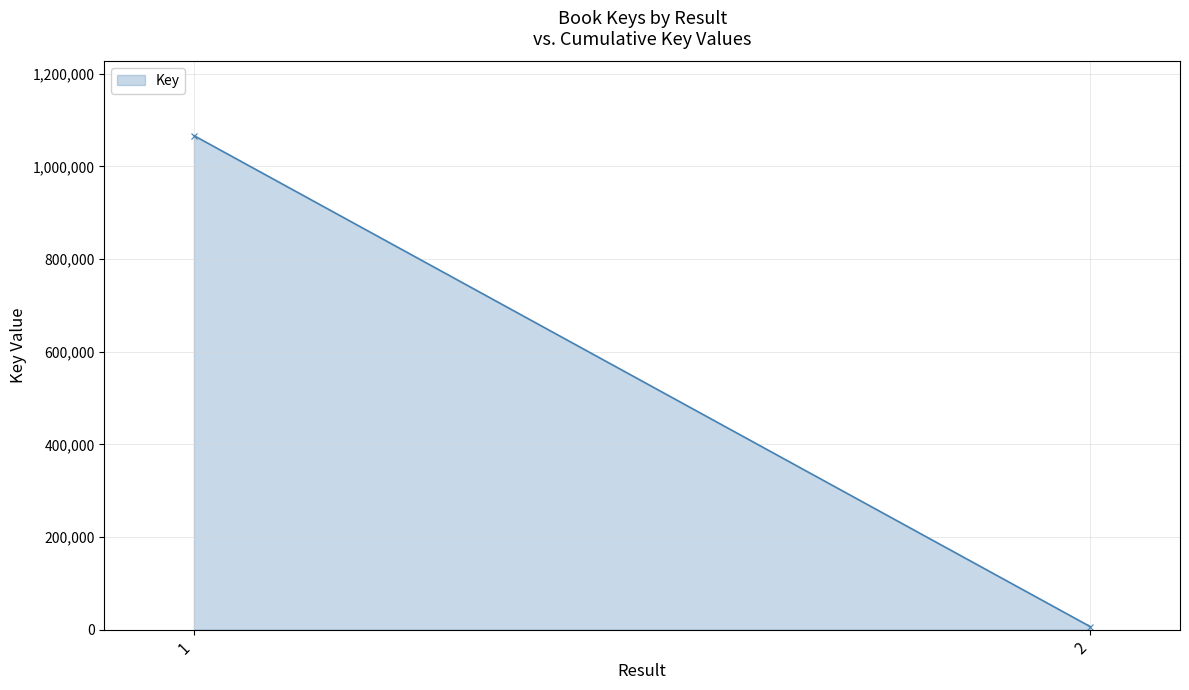

Count the number of categories in the chart.

2